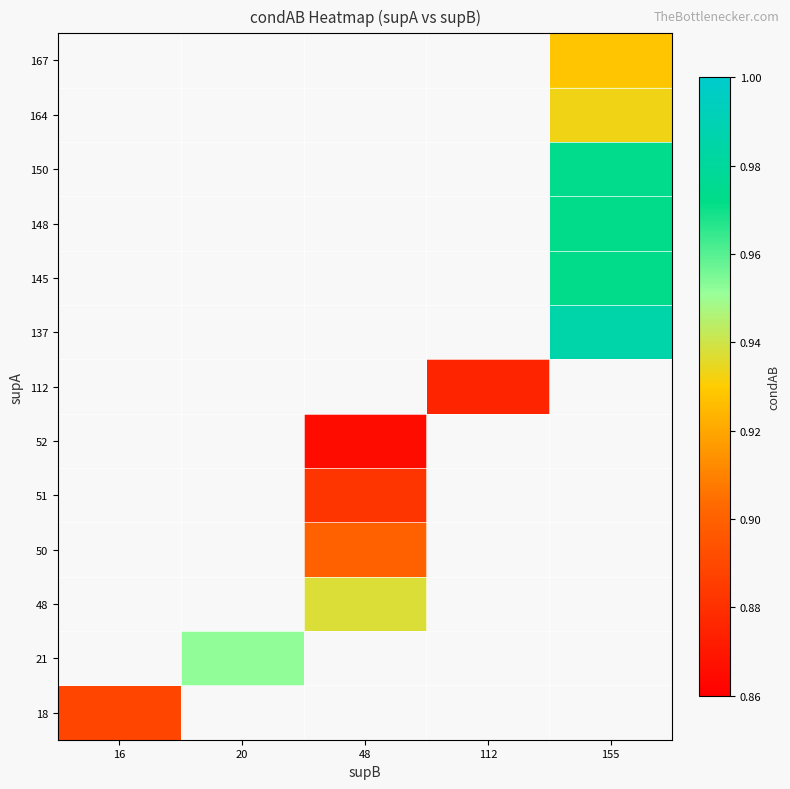

At which label does 52 first exceed 0?

48